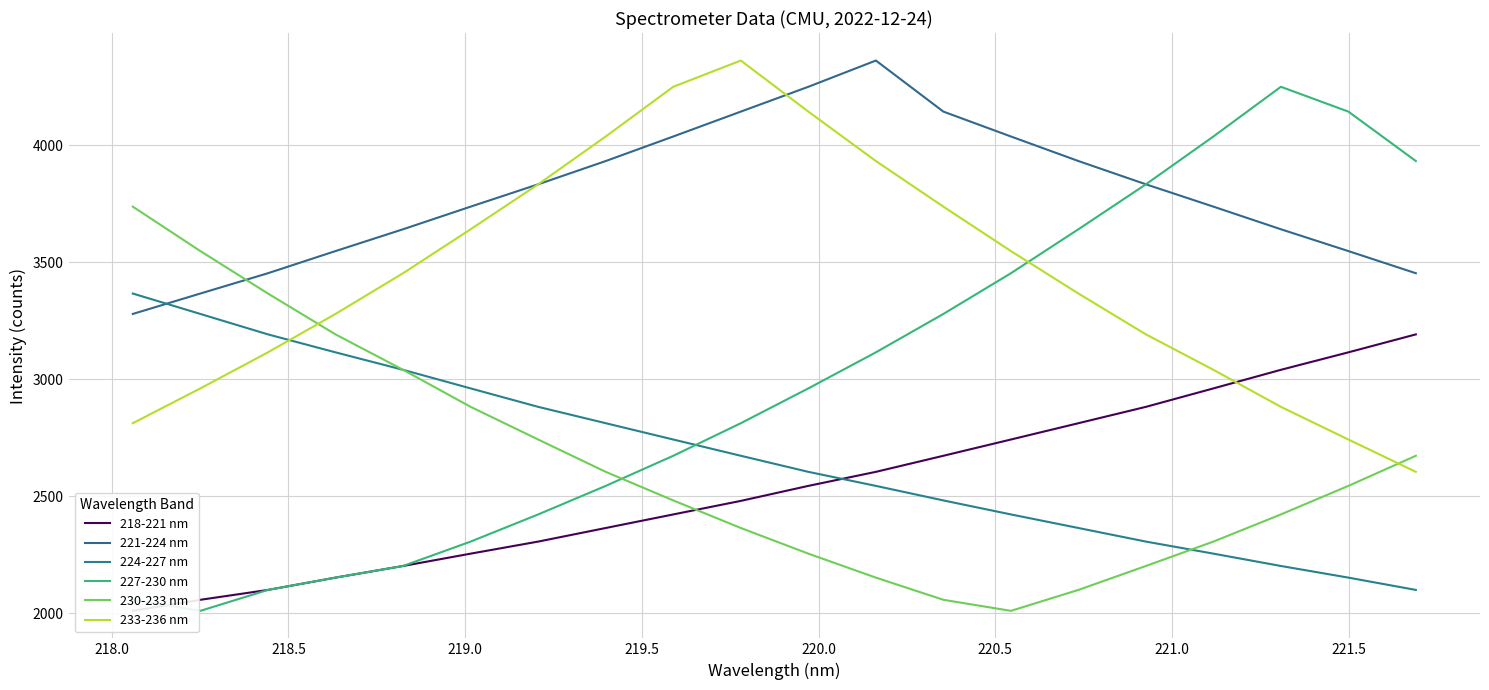

What is the highest value of the 218-221 nm series?

3191.2